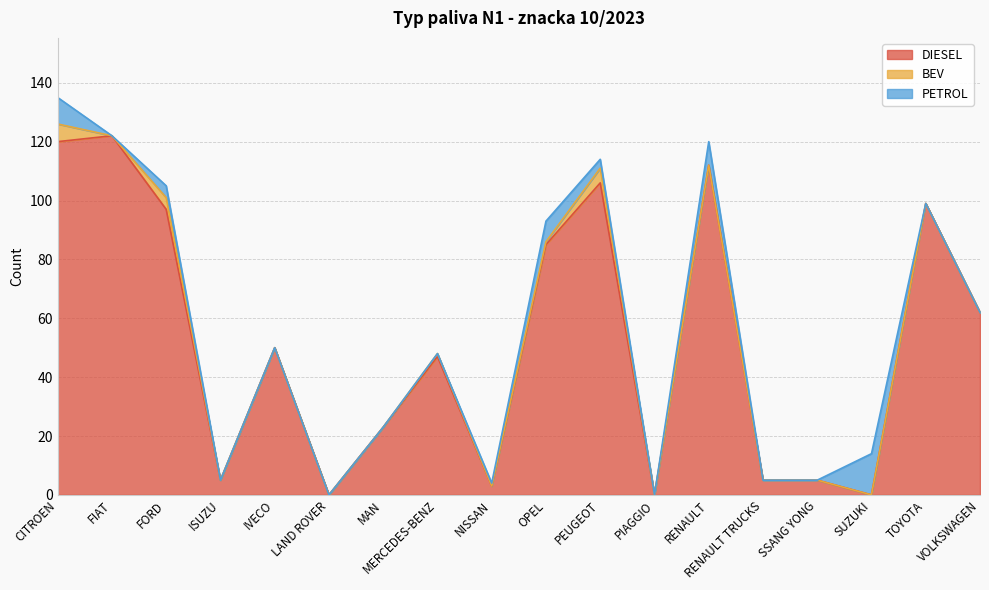

What is the difference between the highest and lowest values at OPEL?

84